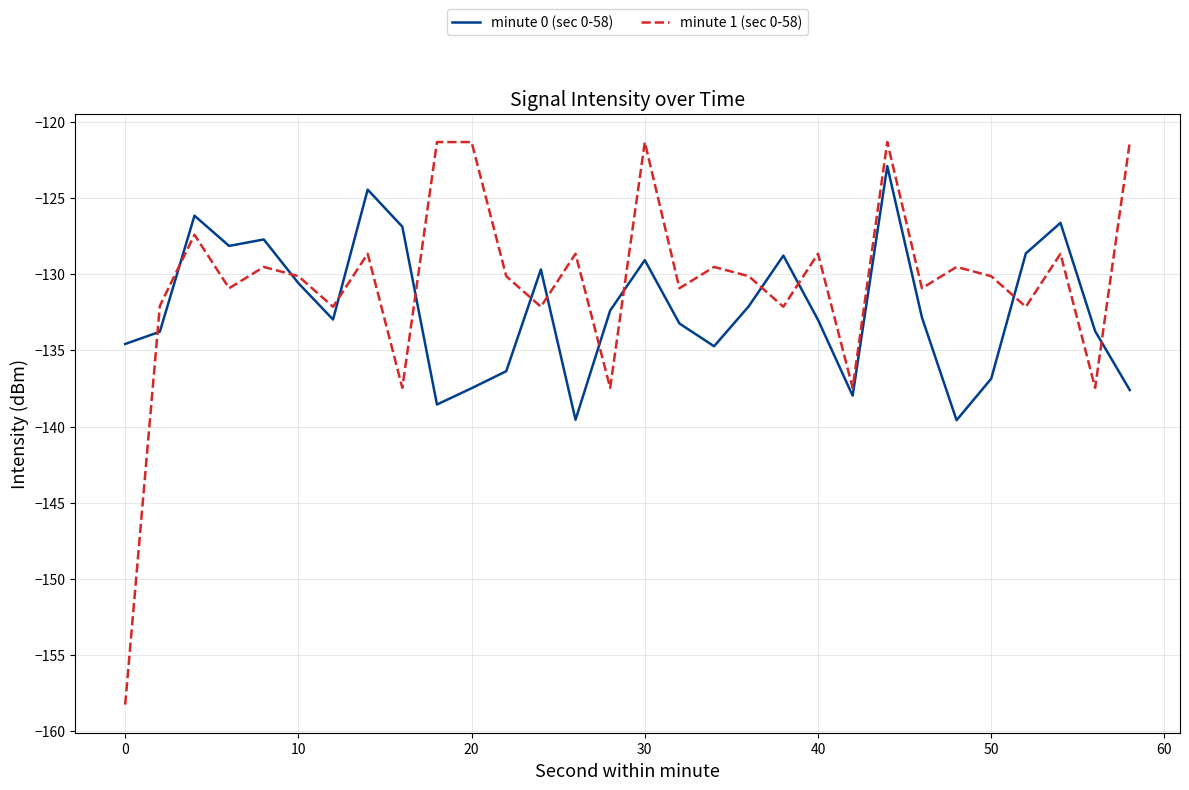

True or false: minute 0 (sec 0-58) and minute 1 (sec 0-58) cross at least once.

True